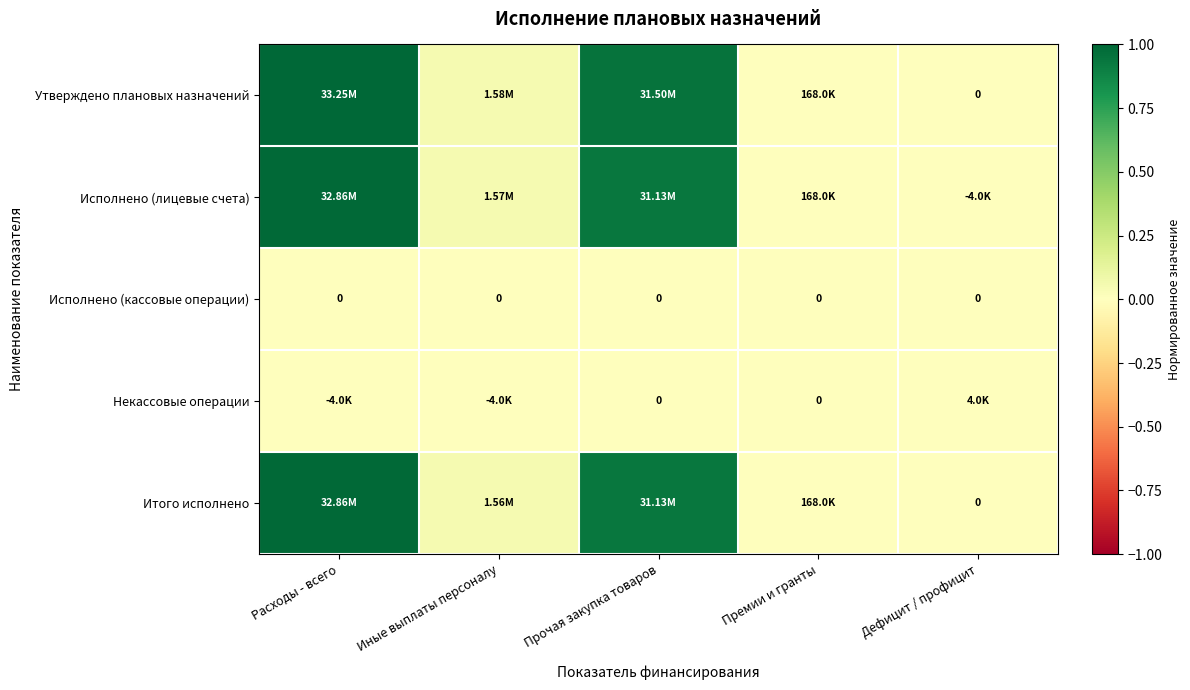

At which label is Исполнено (кассовые операции) closest to 0?

Расходы - всего